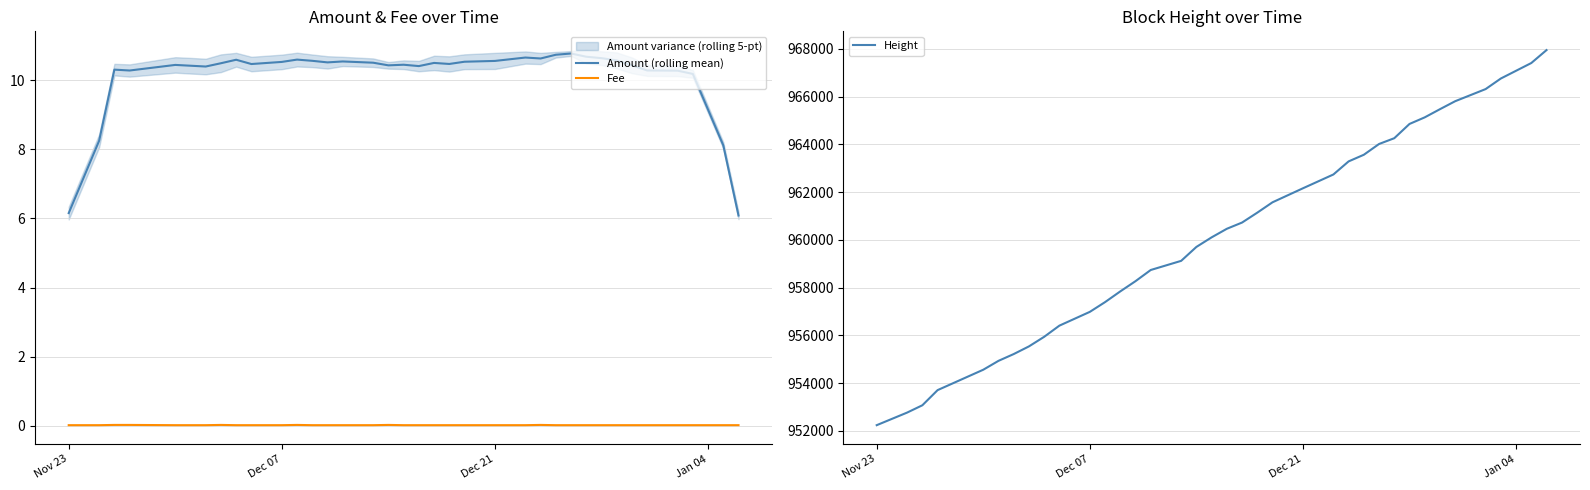

What is the minimum value for Amount (rolling mean)?

6.1